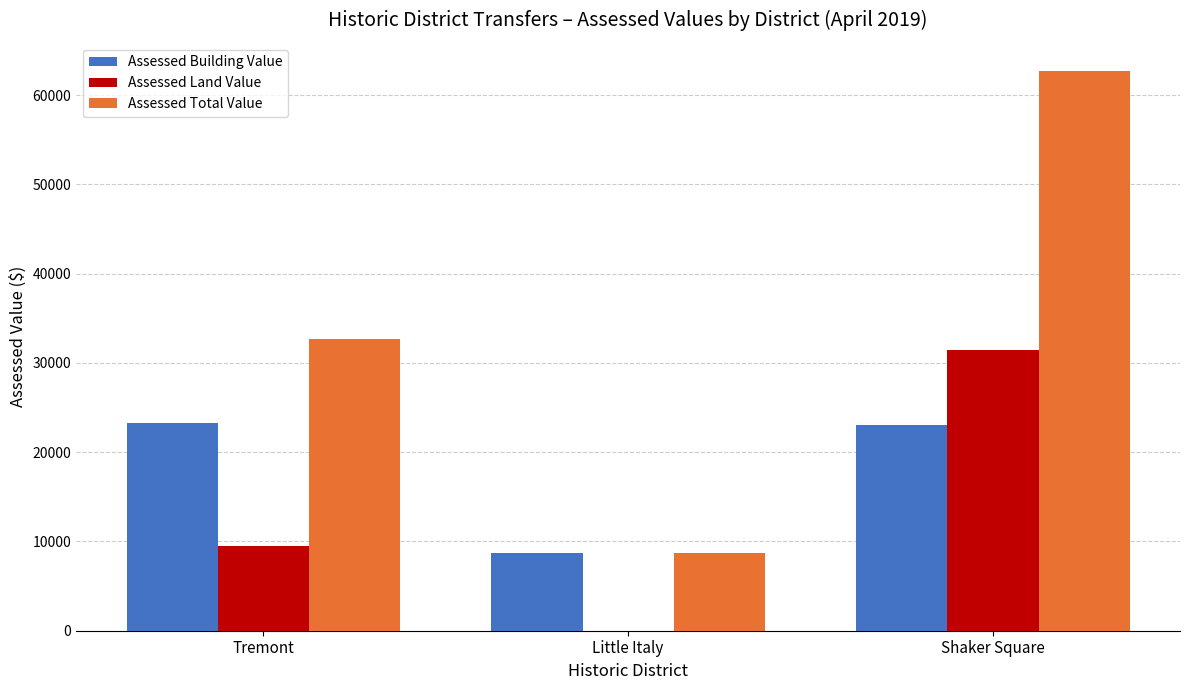

What is the difference between the Assessed Land Value values at Little Italy and Tremont?

9450